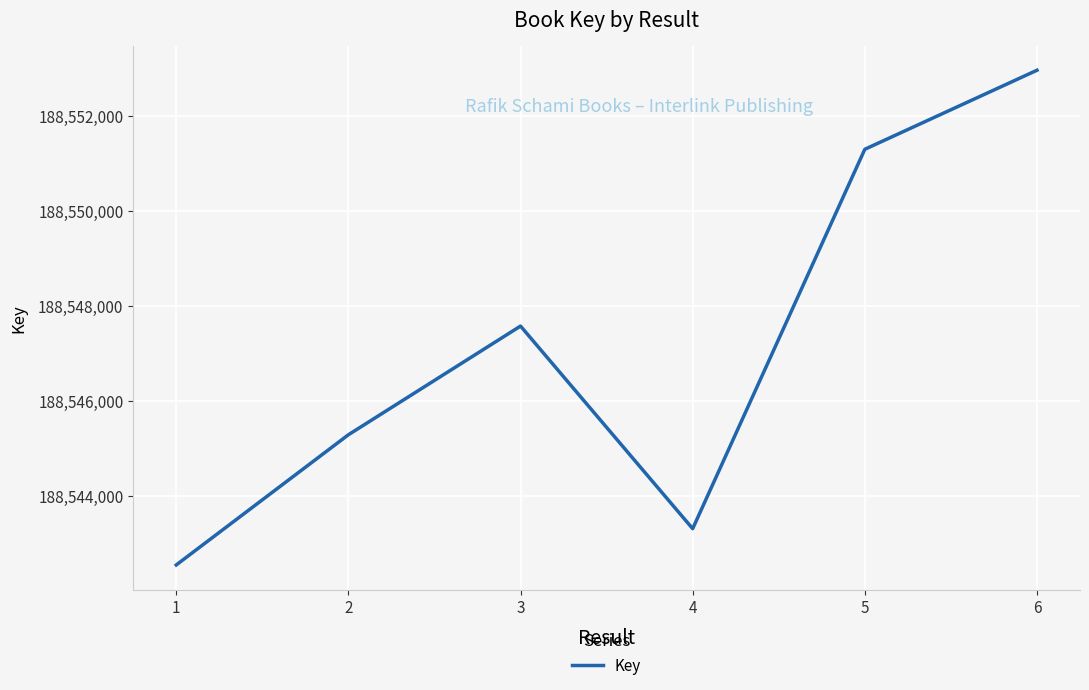

How many lines are shown in the chart?

1